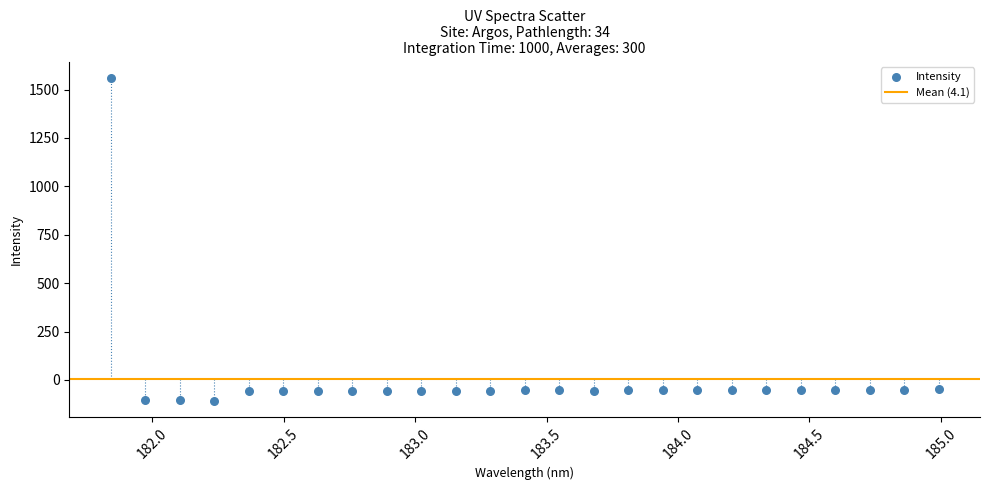

What is the range of Y values (max minus min)?

1668.2